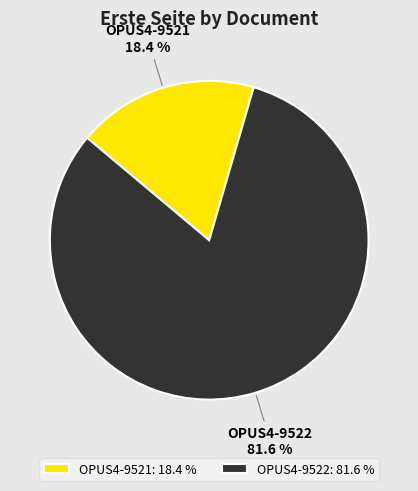

Which has a higher value, OPUS4-9521 or OPUS4-9522?

OPUS4-9522